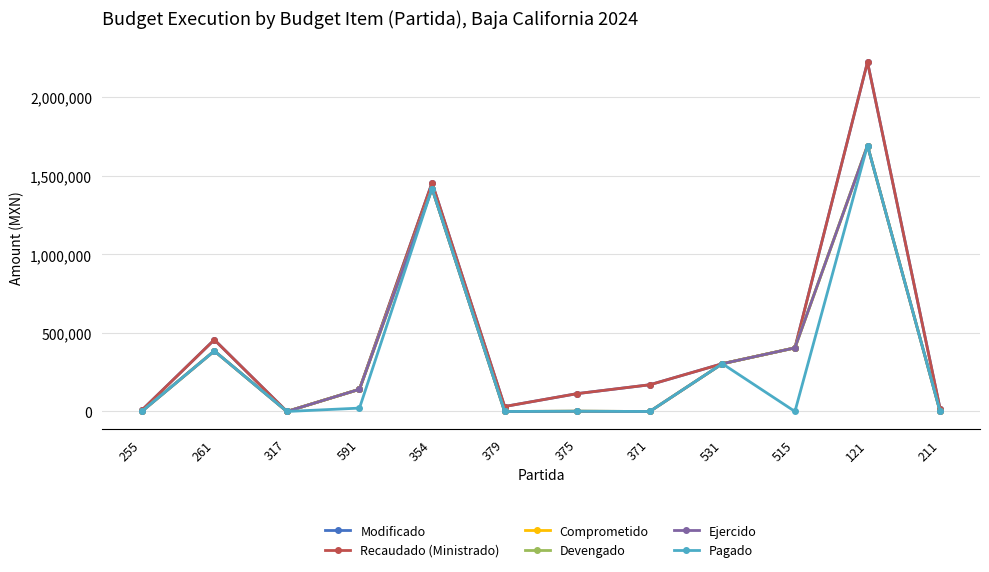

At which category does Comprometido reach its first local peak?

261